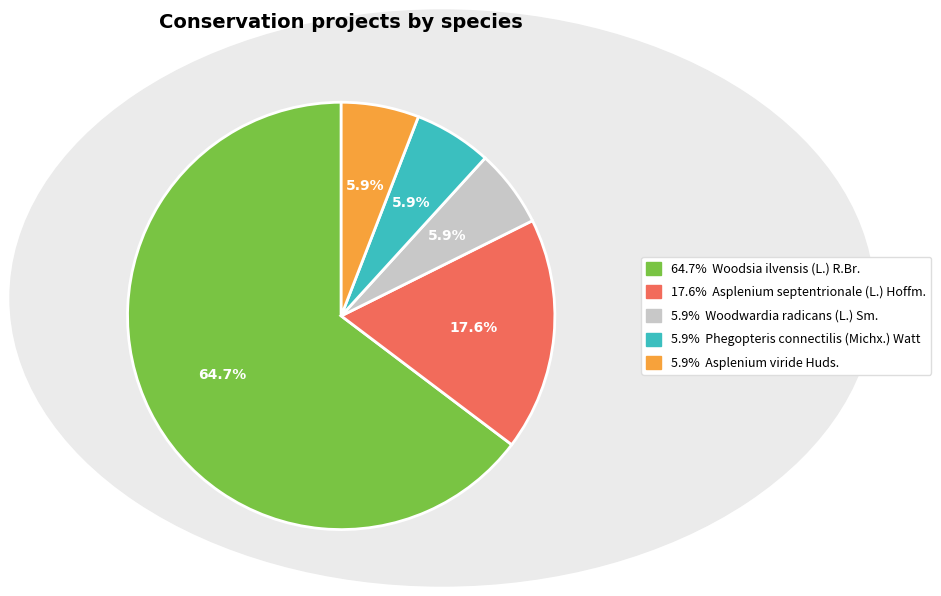

To the nearest percent, what is the difference between the largest and smallest slice percentages?

59%